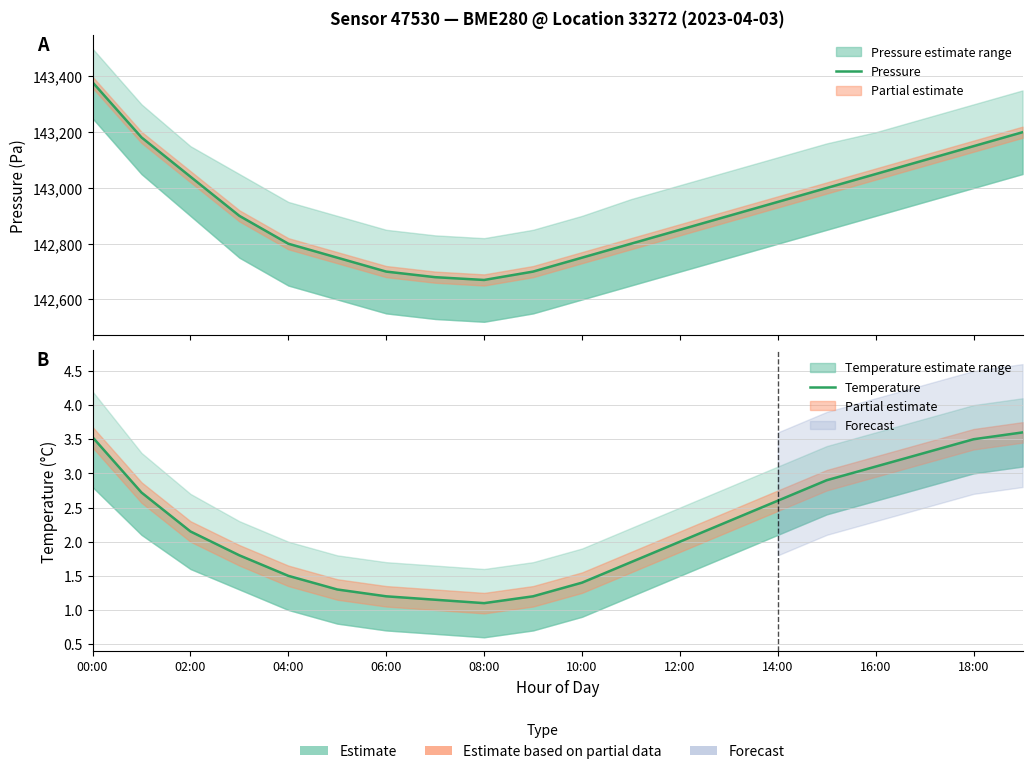

The value of Temperature at 16:00 is 3.1. True or false?

True